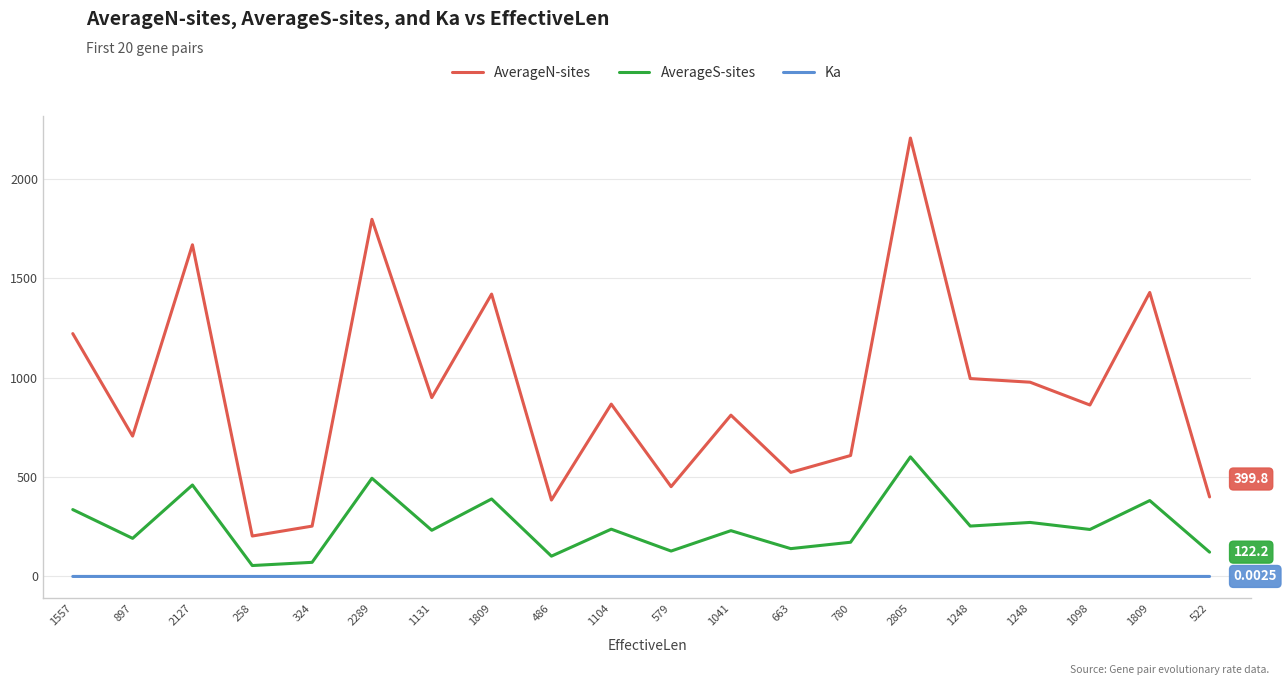

Rank the series by their average value, from highest to lowest.

AverageN-sites, AverageS-sites, Ka